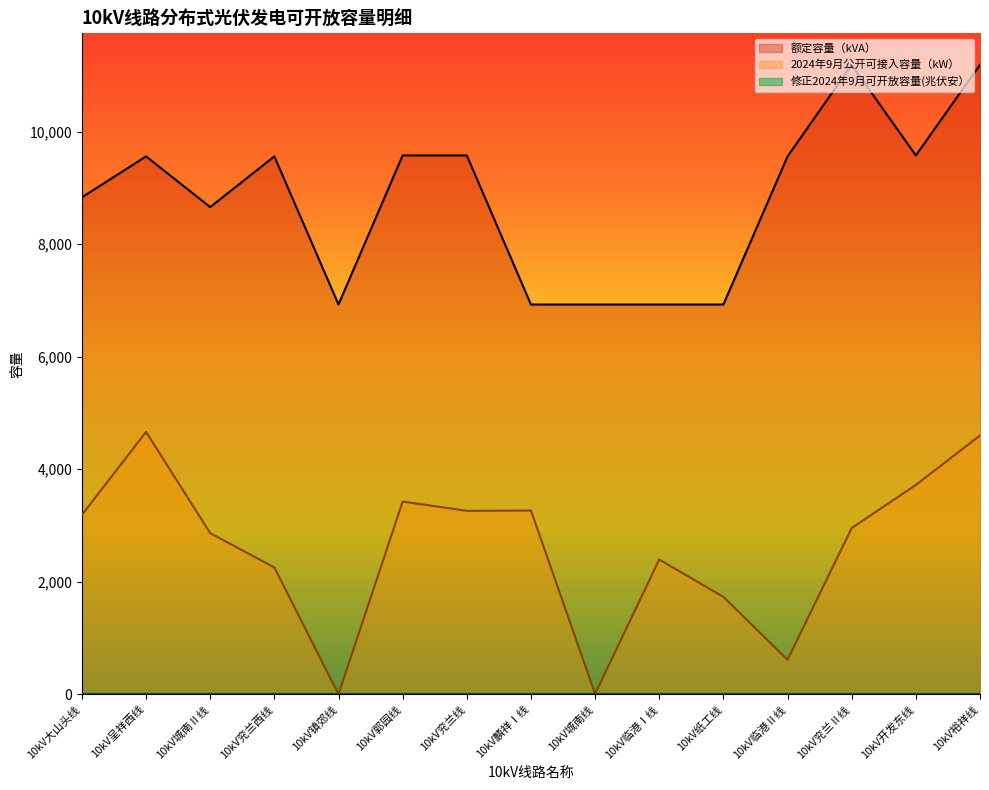

Where is 额定容量（kVA） nearest to the value 9058?

10kV大山头线